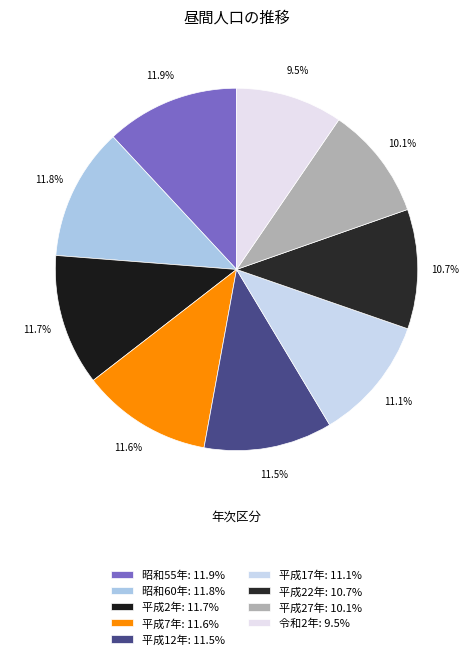

What is the smallest slice in the pie chart?

令和2年